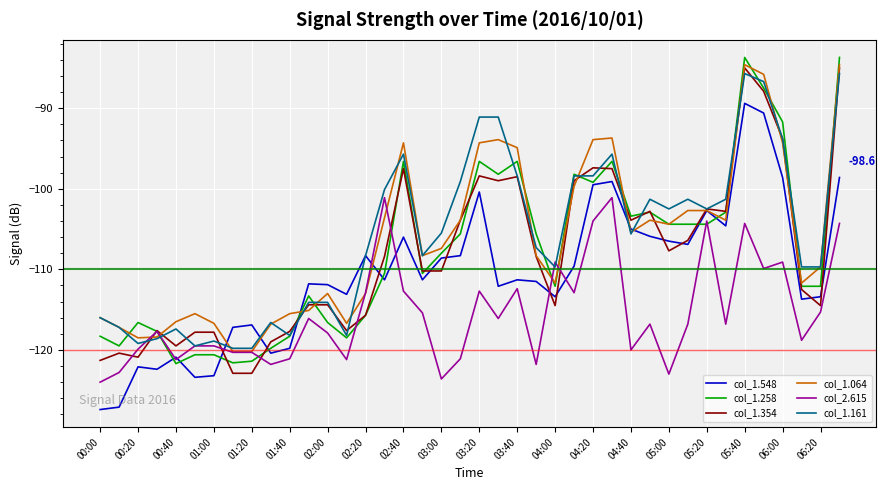

What is the sum of all col_2.615 values?

-4619.3